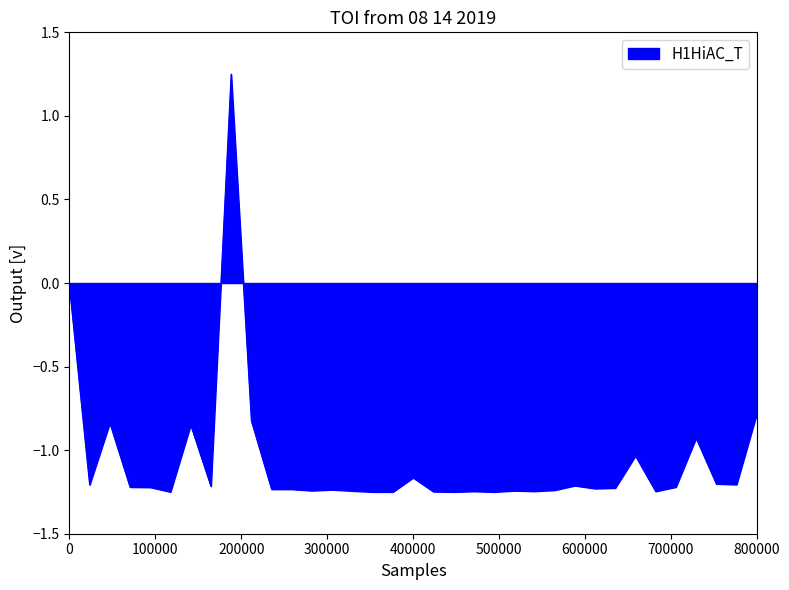

What is the difference between the maximum and minimum values?

2.5